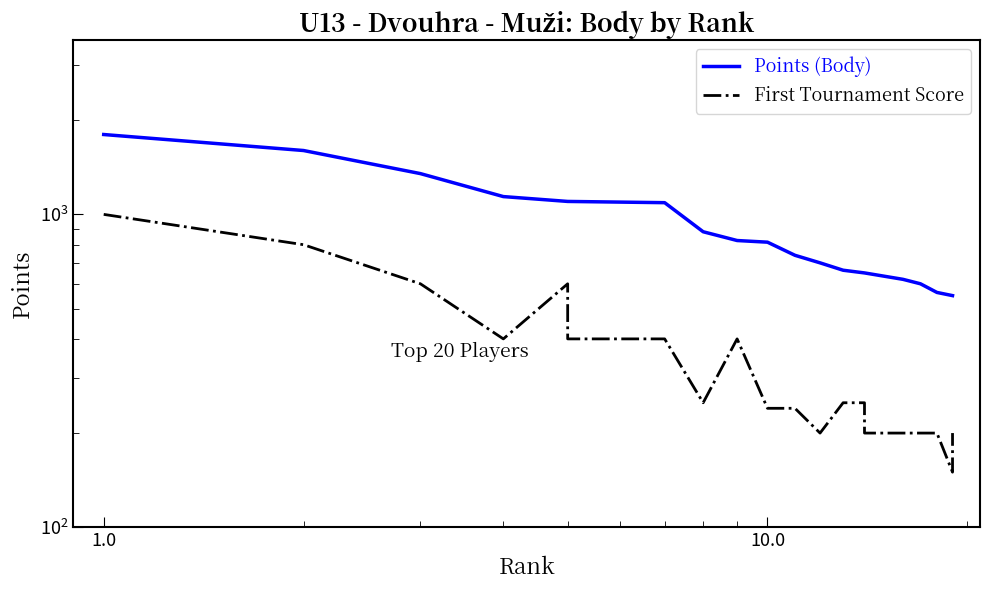

What is the maximum value shown in the chart?

1800